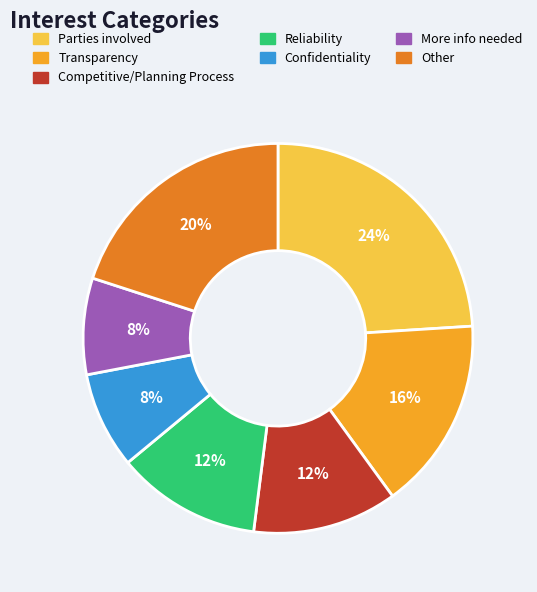

To the nearest percent, what is the combined percentage of Parties involved and Competitive/Planning Process?

36%